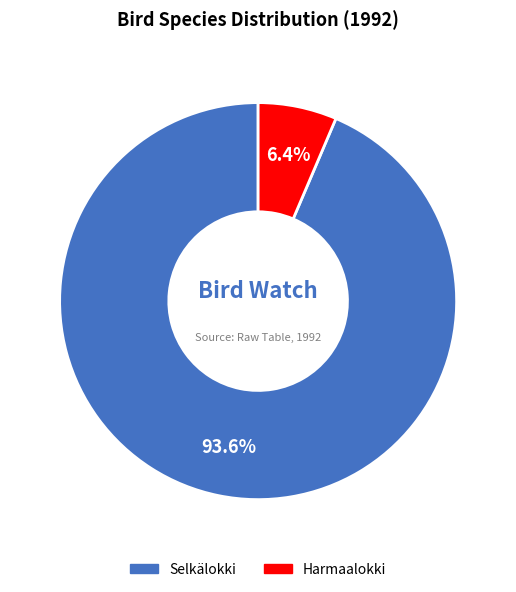

Is there any slice that represents more than half of the pie?

Yes